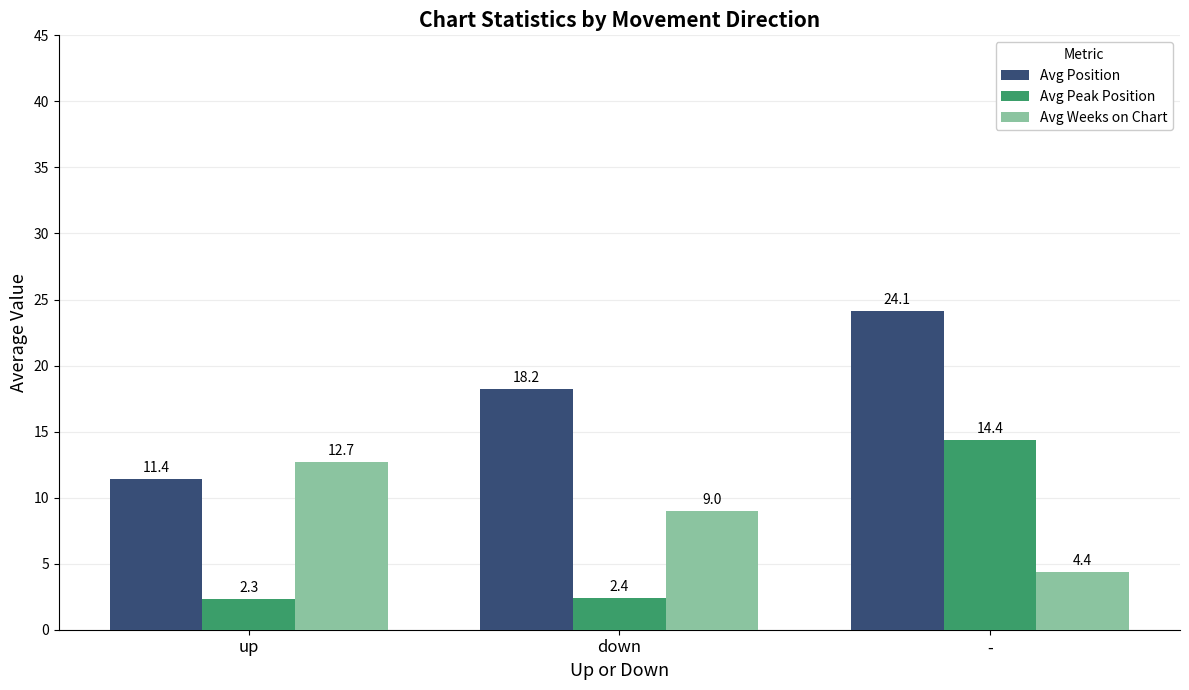

At how many categories does at least one series exceed 15?

2